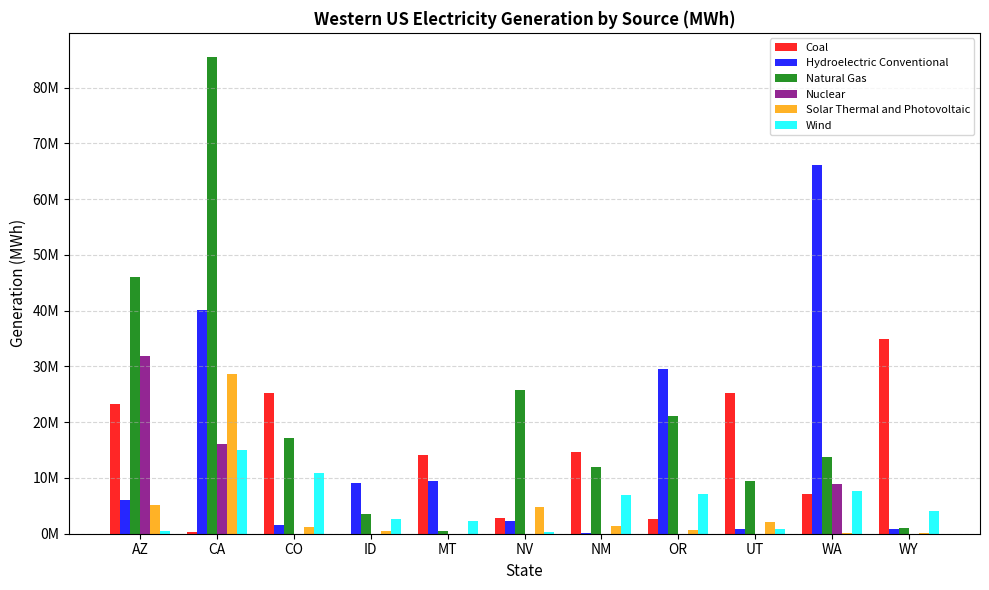

Which series has the largest total across all categories?

Natural Gas